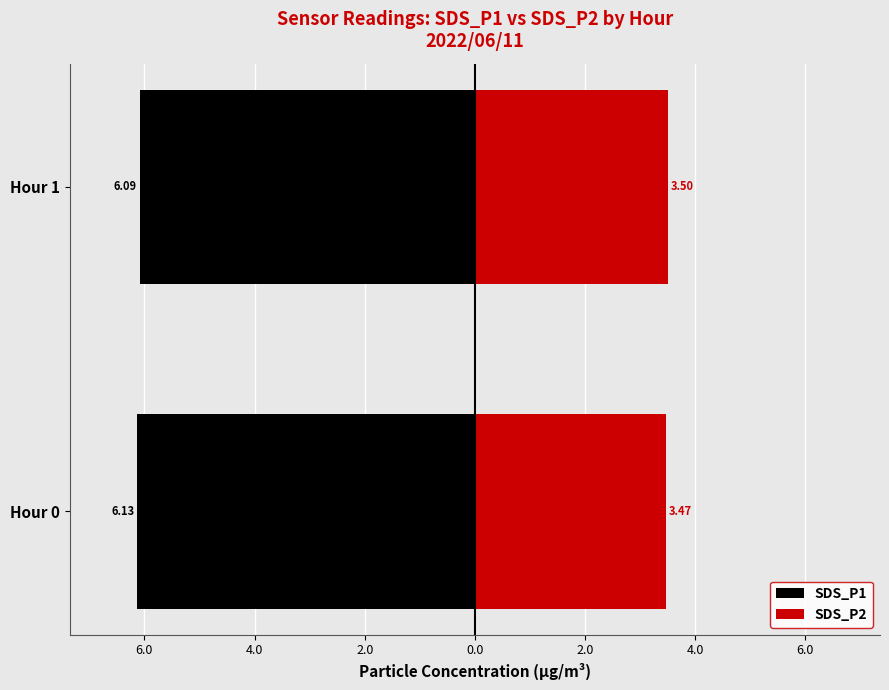

At how many categories does at least one series exceed -1?

2